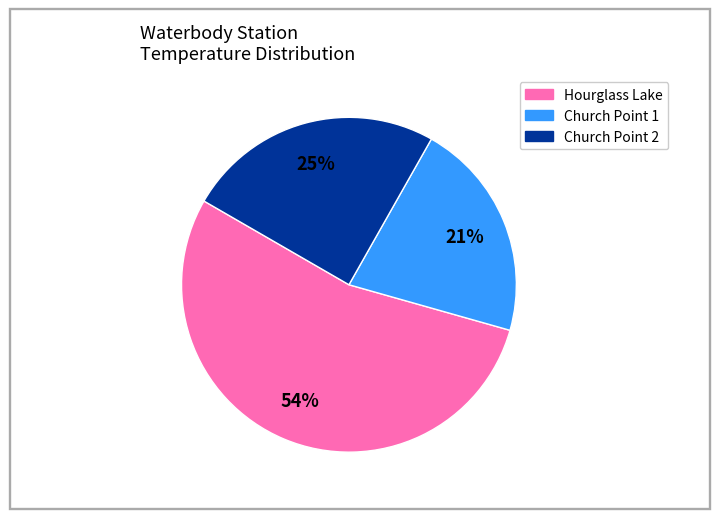

To the nearest percent, what is the average slice percentage?

33%